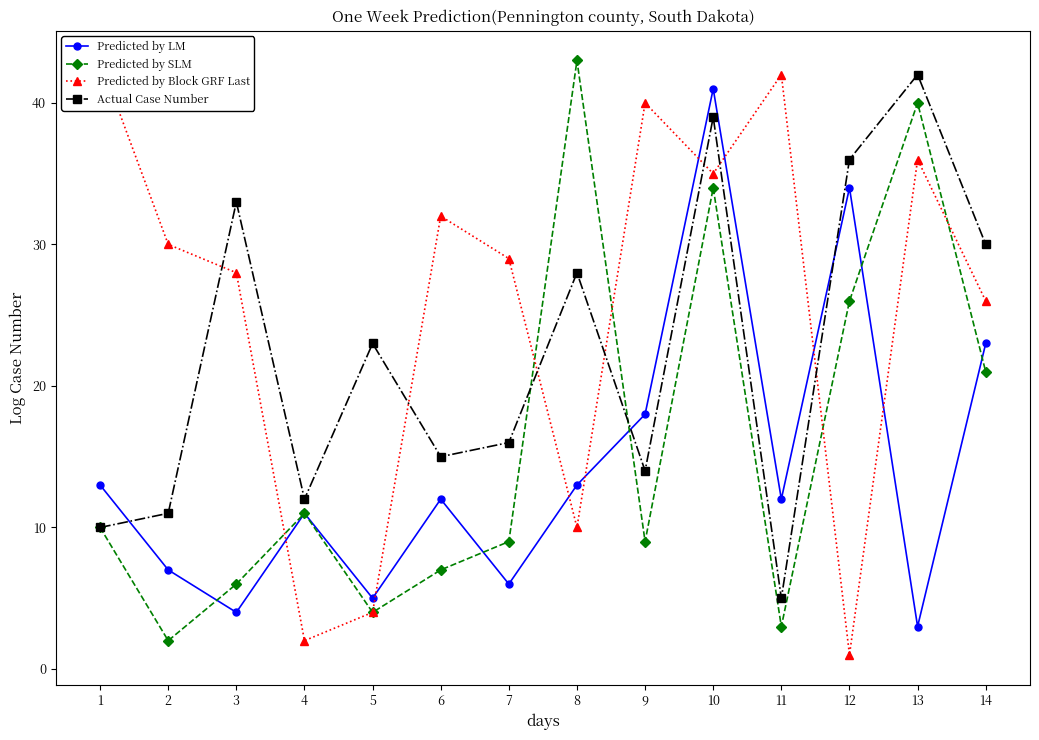

Where does the Predicted by Block GRF Last series first go above 30?

1